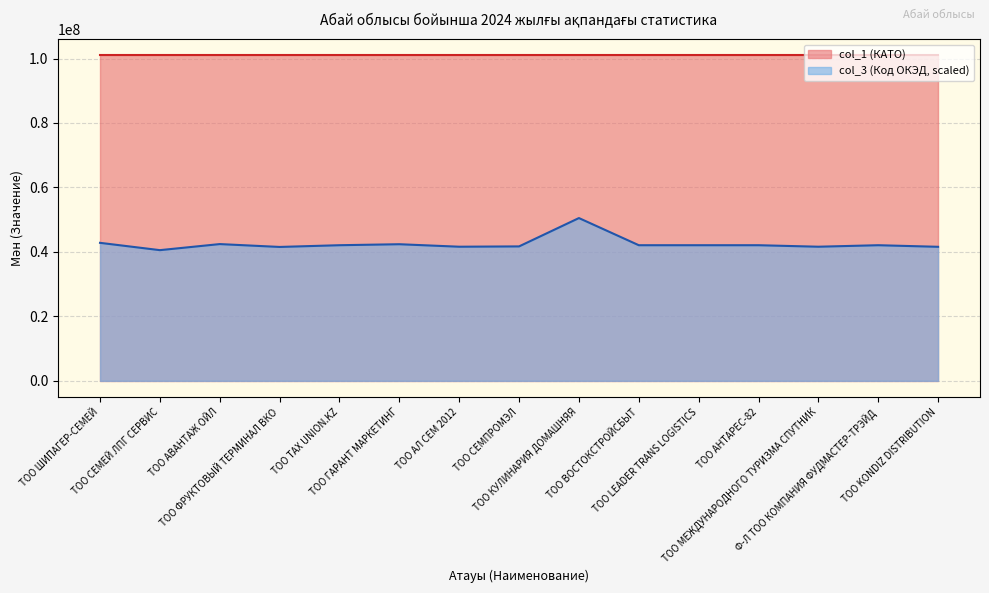

How many values are below 42081369?

6